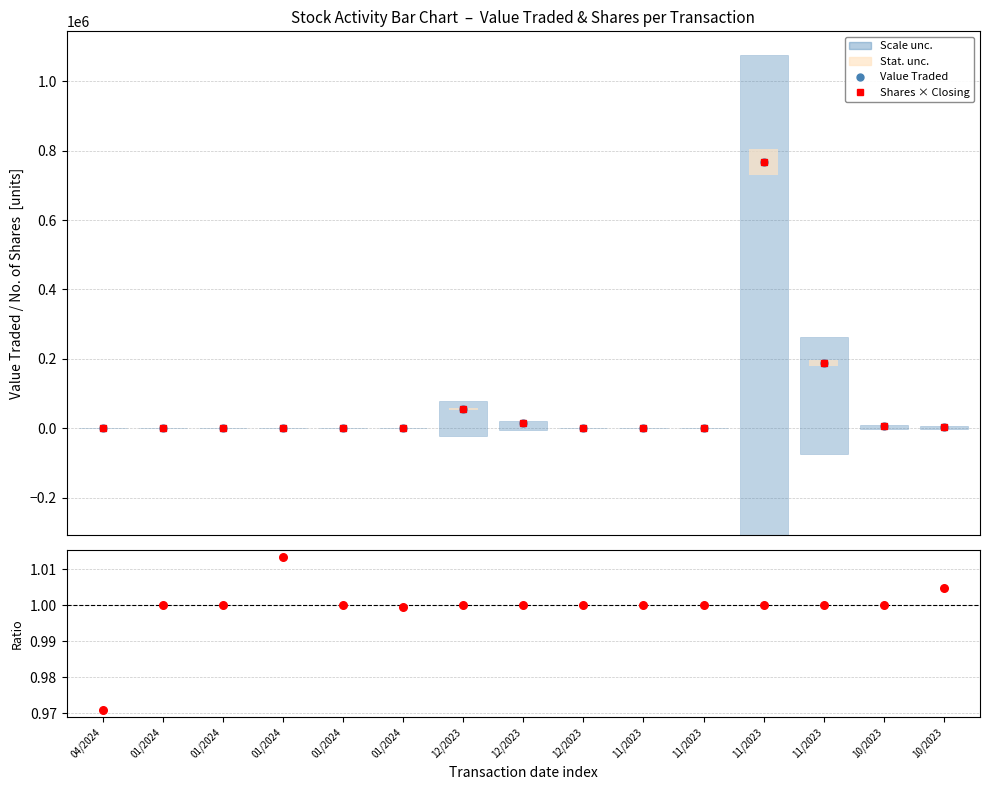

At which category is the sum across all series the highest?

11/2023